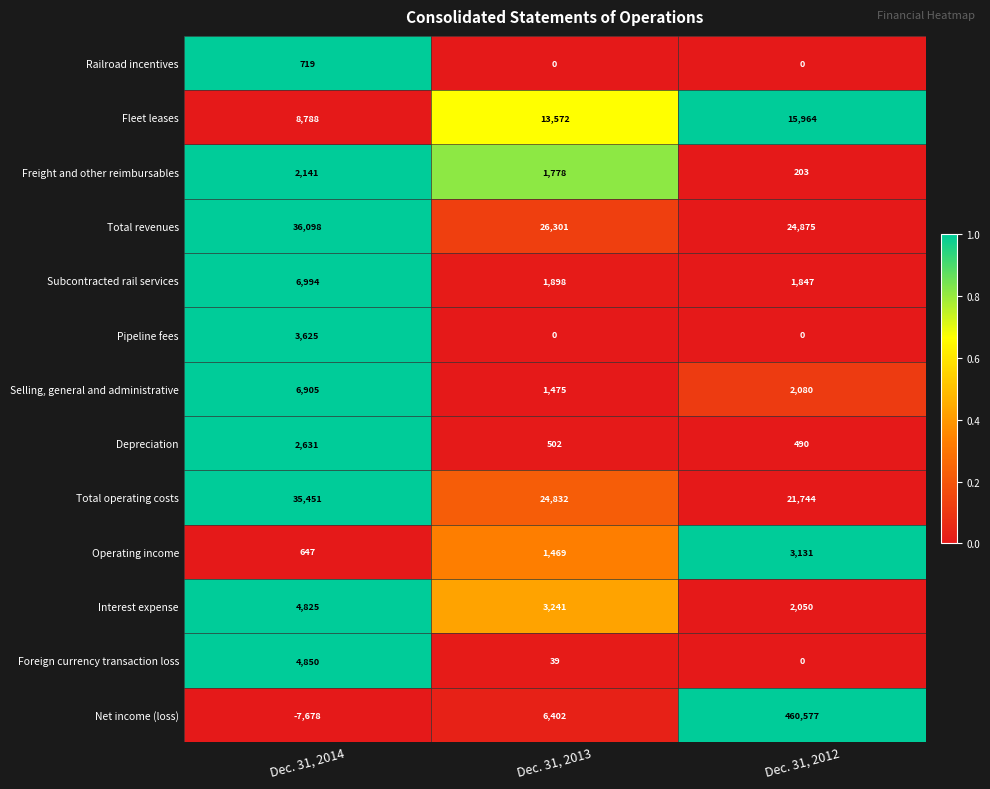

At how many categories does at least one series exceed 7211?

3